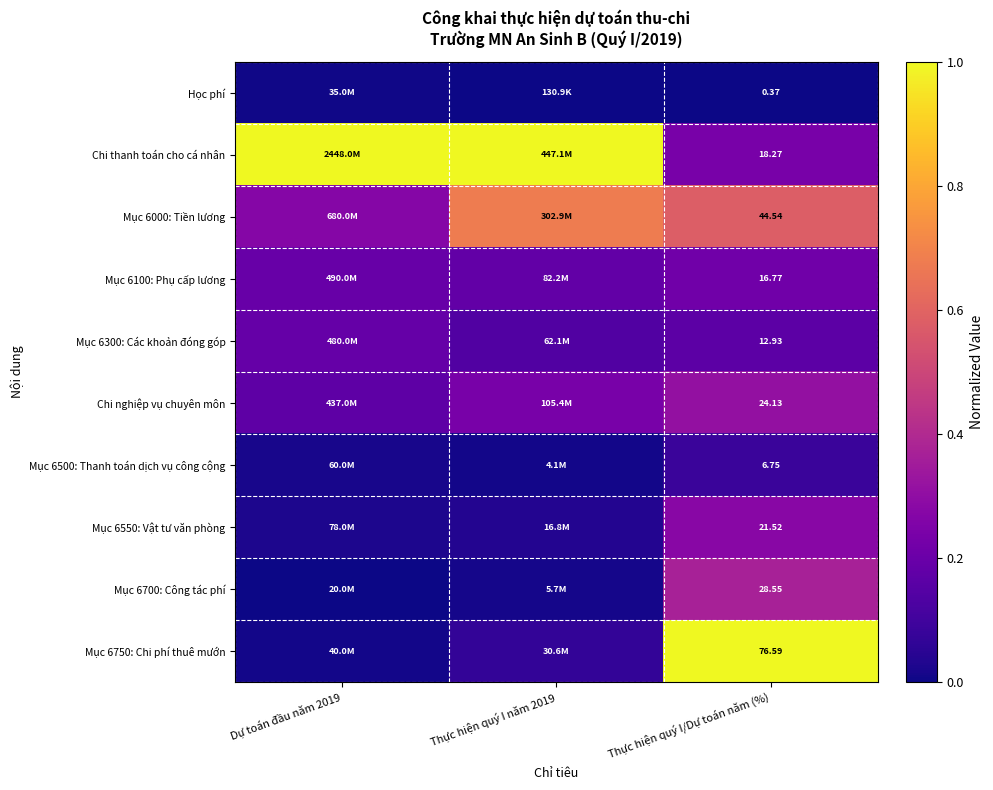

True or false: Mục 6300: Các khoản đóng góp has a value of 0.2 at Dự toán đầu năm 2019.

True